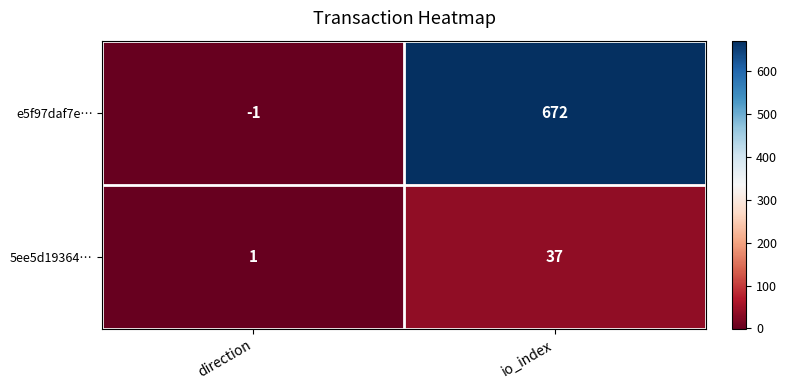

Reading left to right, extract all data points from this chart.

e5f97daf7e…: direction=-1	io_index=672
5ee5d19364…: direction=1	io_index=37